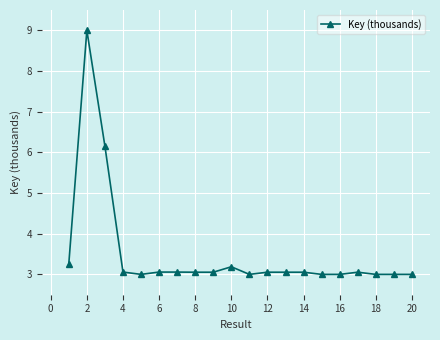

What is the maximum value shown in the chart?

9.0